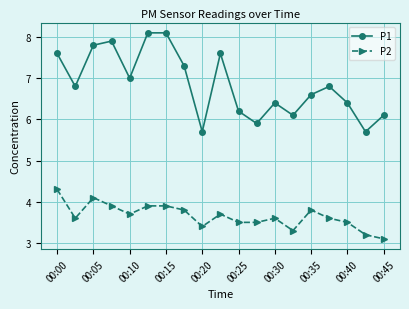

At how many categories does at least one series exceed 4?

19